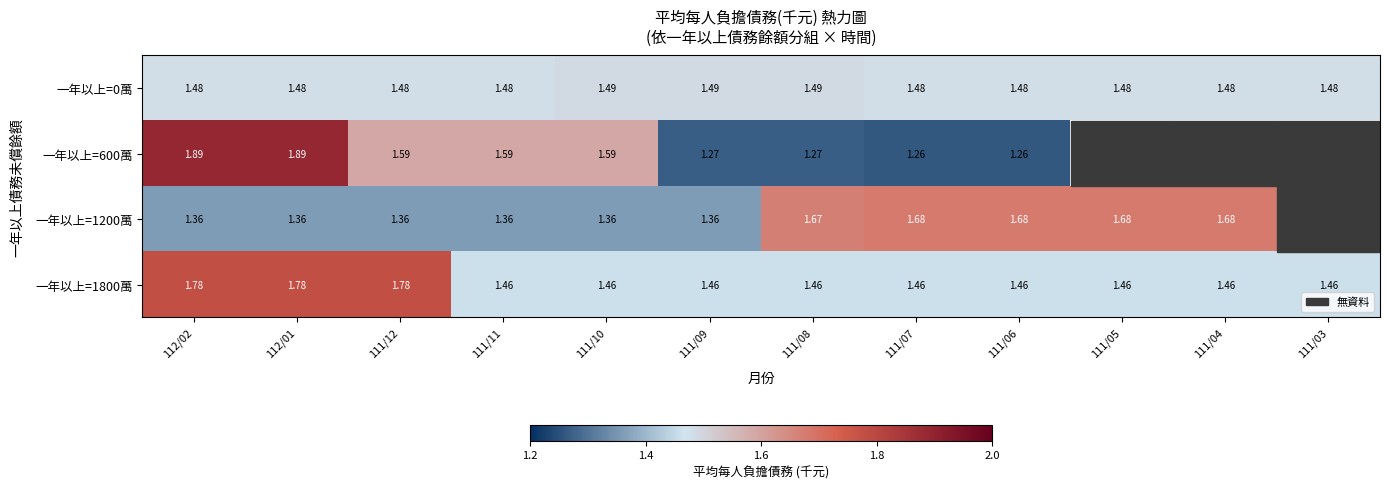

What is the total value across all series at 111/11?

5.9